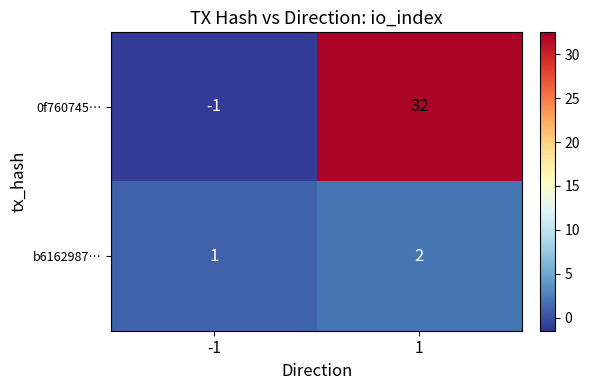

At which category is the sum across all series the highest?

1